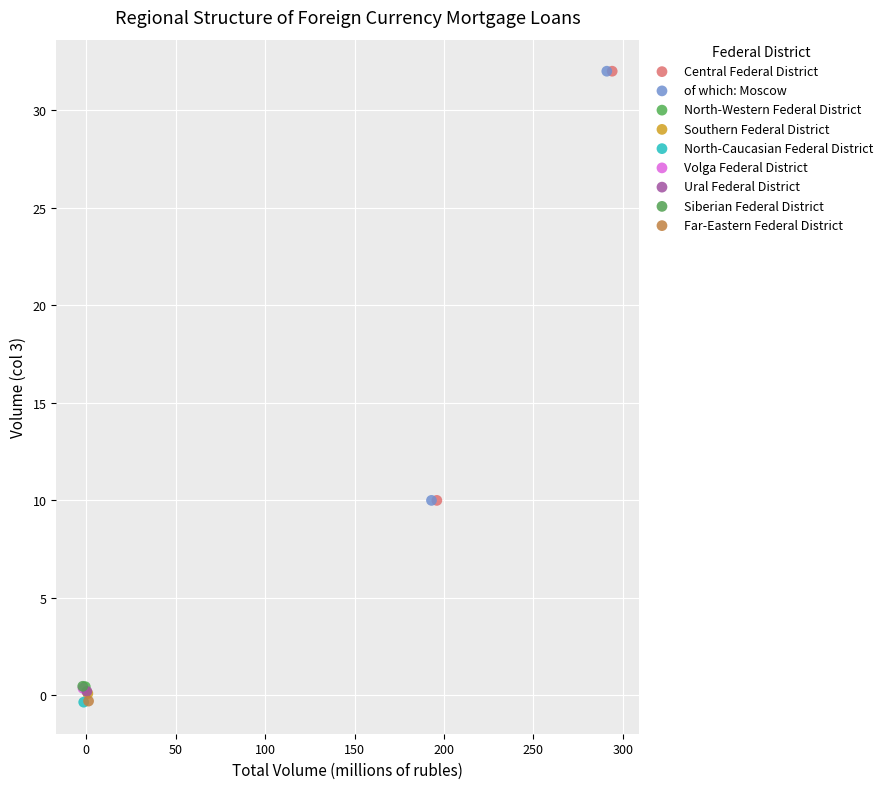

What are all the series names shown in the legend?

Central Federal District, of which: Moscow, North-Western Federal District, Southern Federal District, North-Caucasian Federal District, Volga Federal District, Ural Federal District, Siberian Federal District, Far-Eastern Federal District